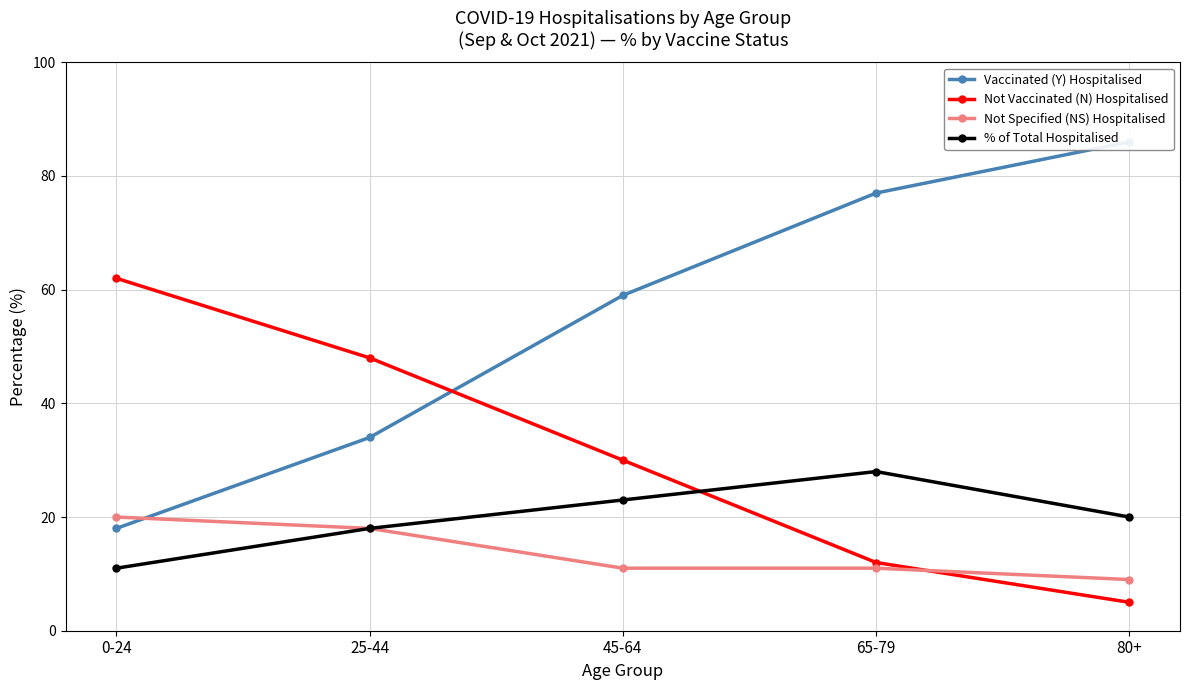

What is the label of the 4th point from the right?

25-44